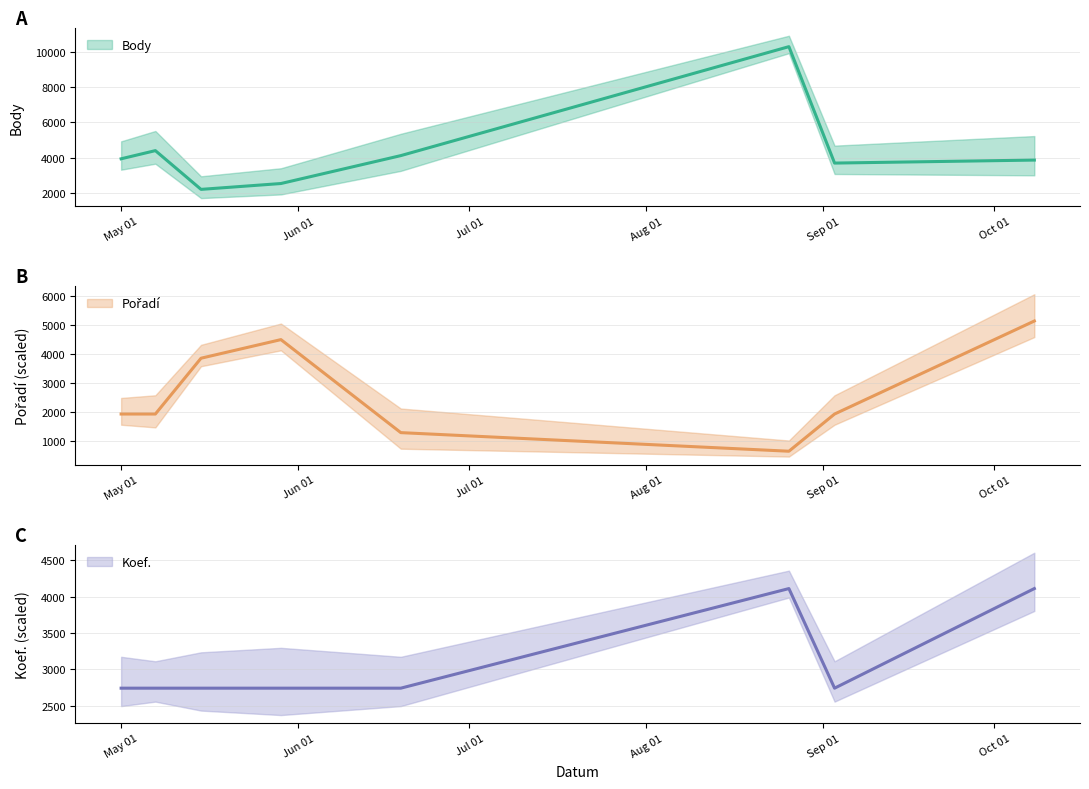

In Pořadí, how many points are lower than both neighbors (excluding endpoints)?

1